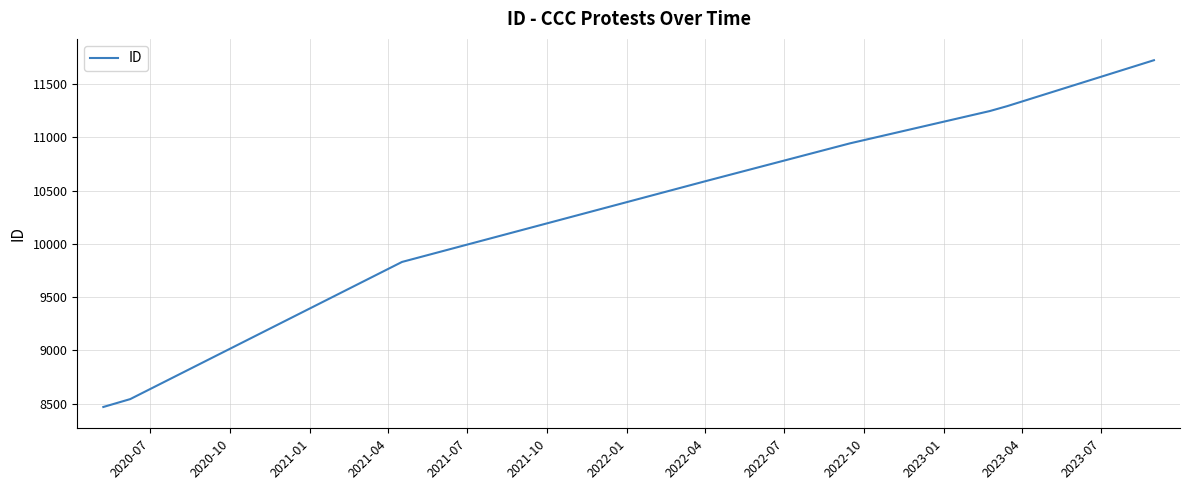

True or false: the data has more than 1 interior local peaks.

False